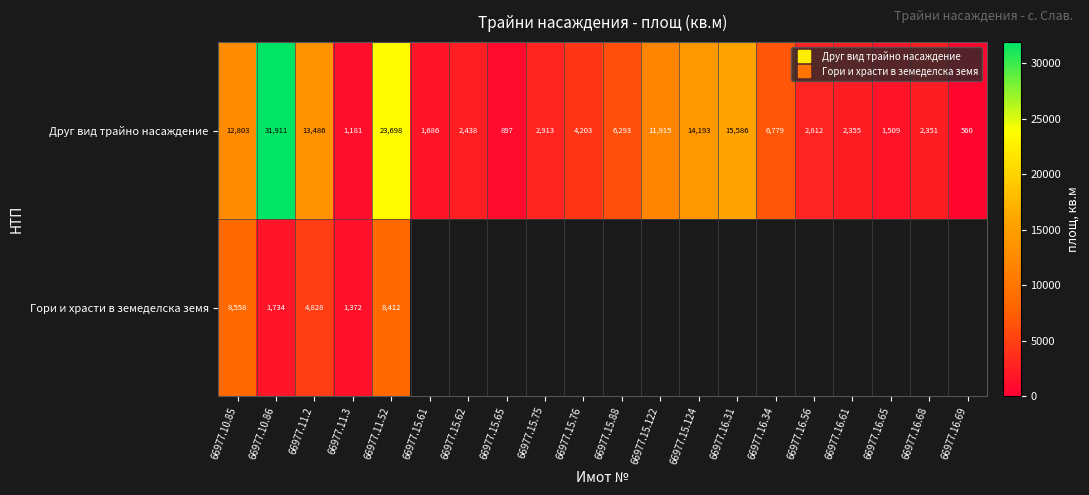

Rank the series by their maximum value, from highest to lowest.

Друг вид трайно насаждение, Гори и храсти в земеделска земя